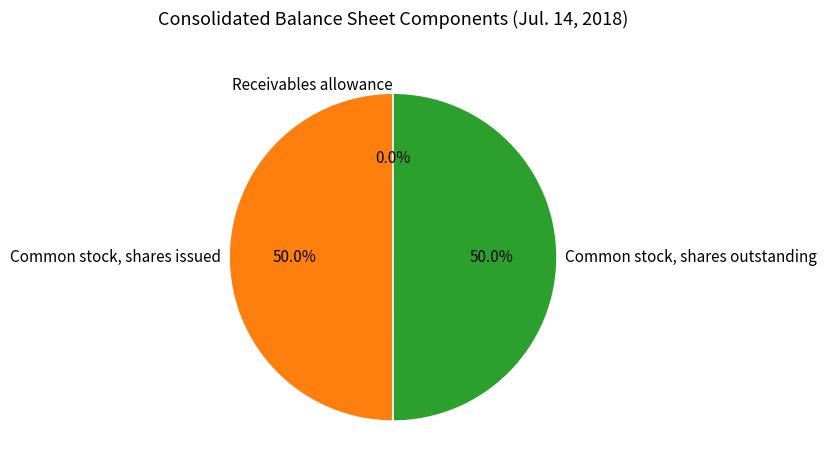

Is it true that Common stock, shares issued is 50% of the pie?

True